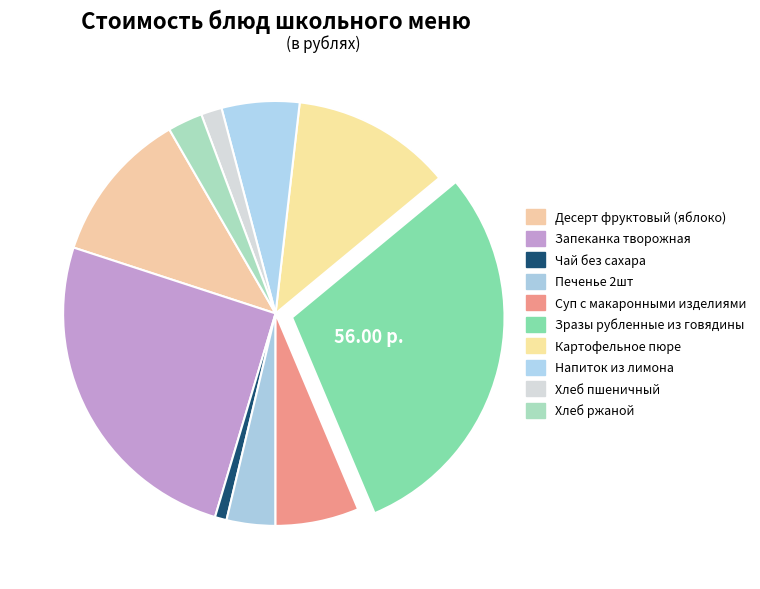

Combined, what portion of the pie is Запеканка творожная and Зразы рубленные из говядины?

55.1%